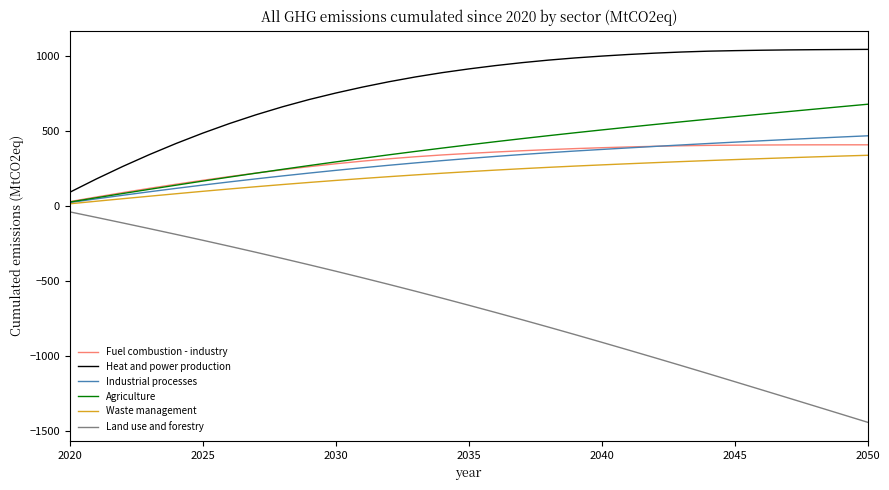

Which series has the largest total across all categories?

Heat and power production